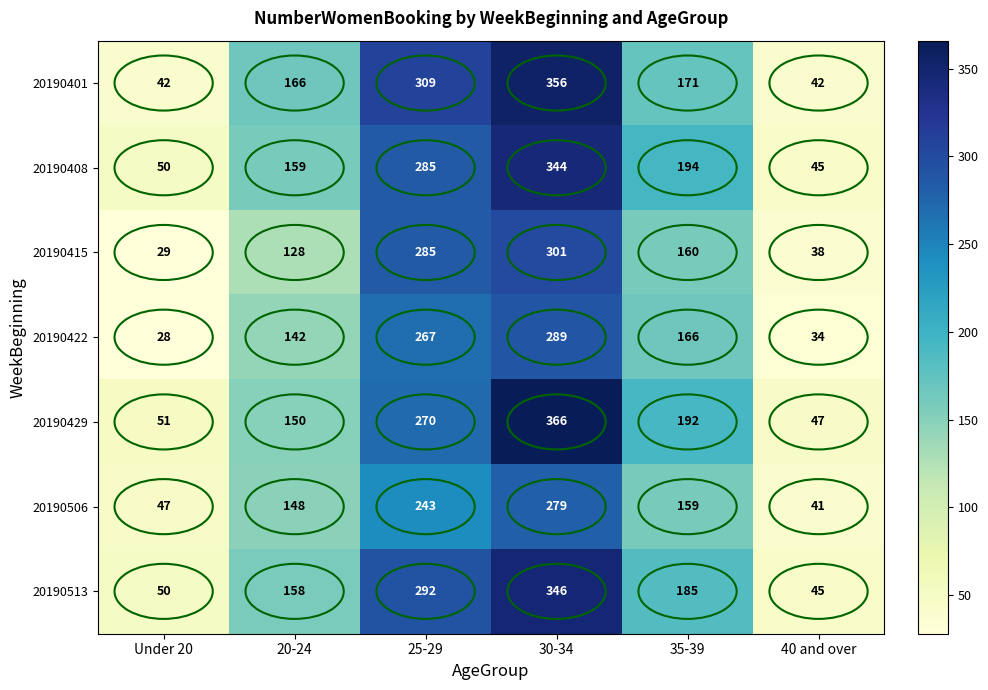

What is the total value across all series at 20-24?

1051